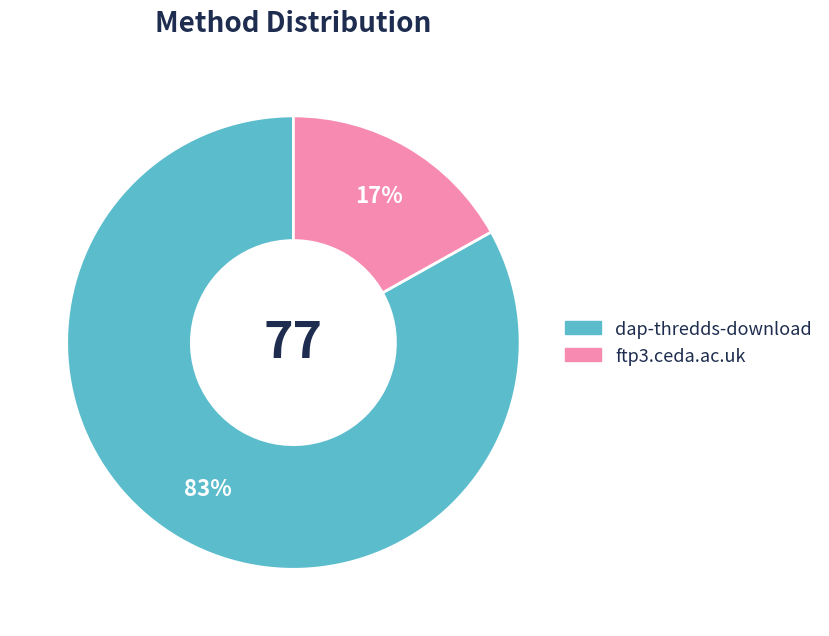

To the nearest percent, what percentage of the pie is ftp3.ceda.ac.uk?

17%